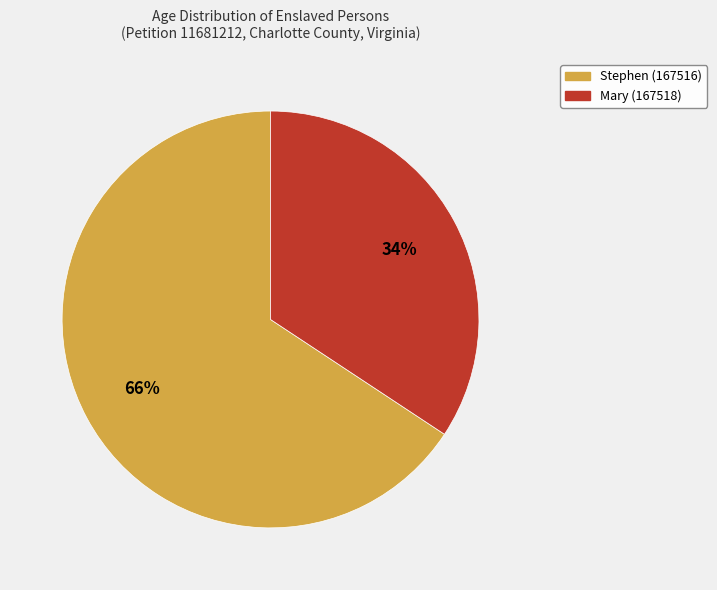

Which category has the smallest portion of the pie?

Mary (167518)